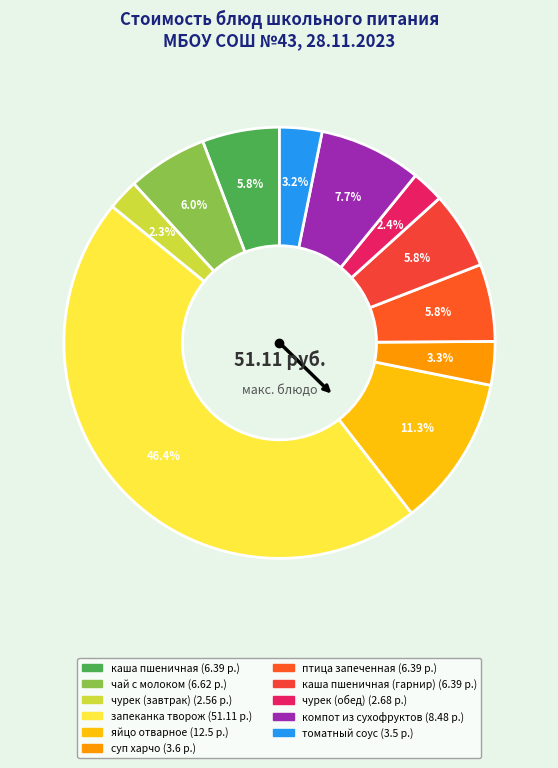

How many slices are in this pie chart?

11